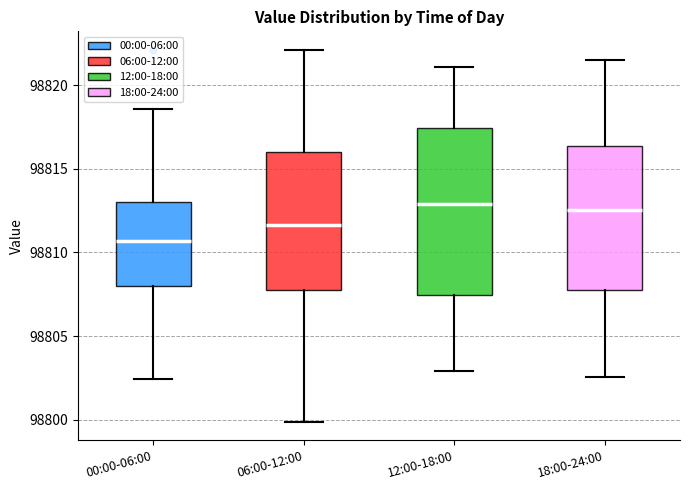

Comparing the boxes themselves (not the whiskers), which one is the tallest?

12:00-18:00